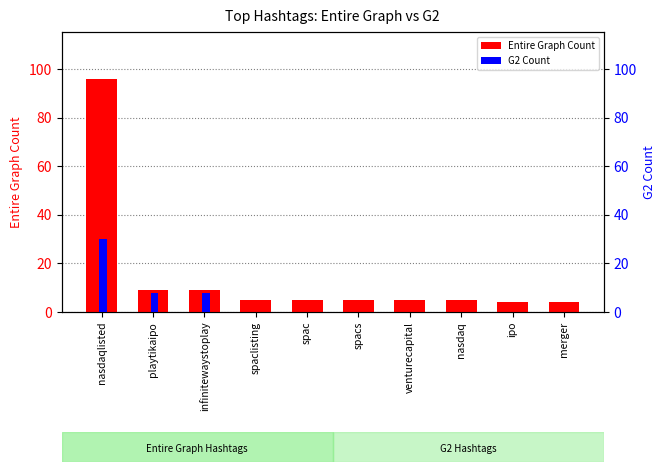

What is the average value of the G2 Count series?

5